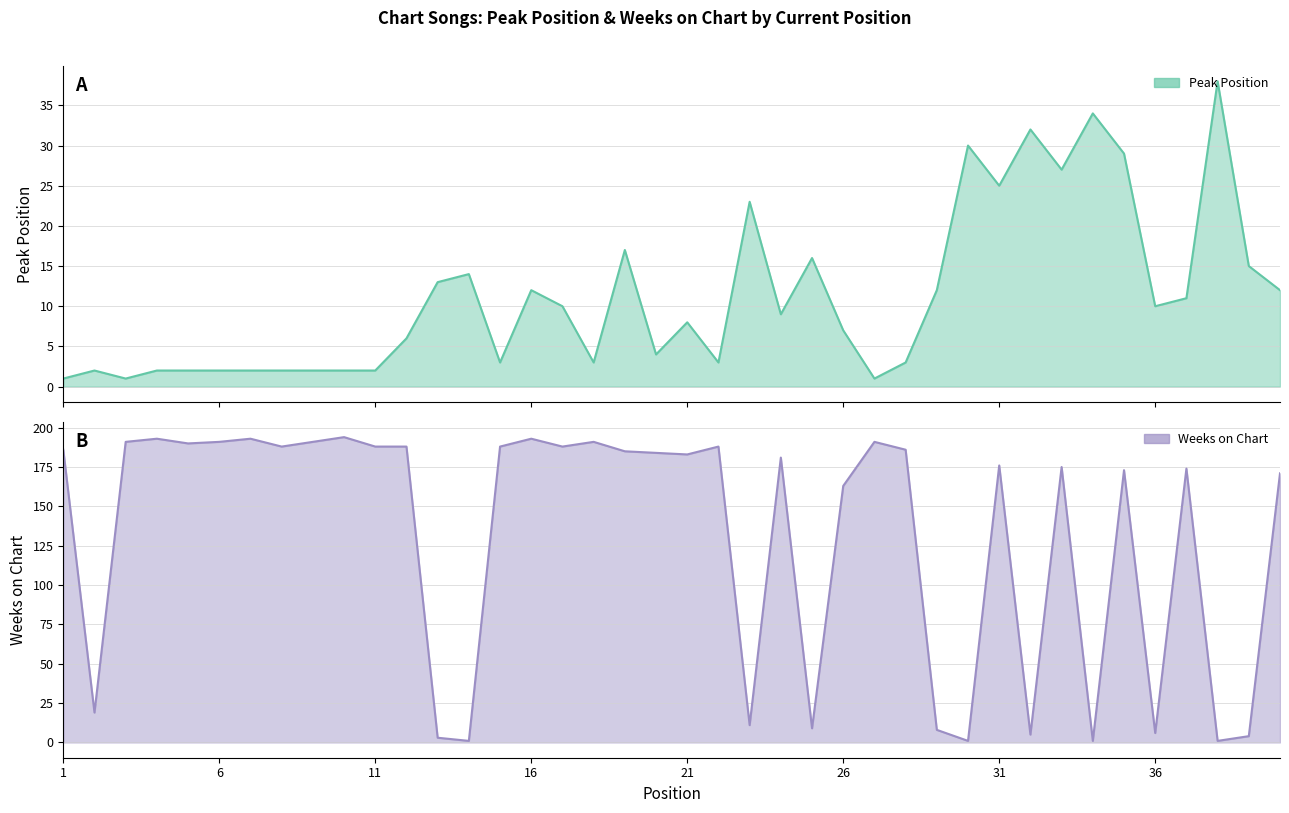

Which series has the largest total across all categories?

Weeks on Chart